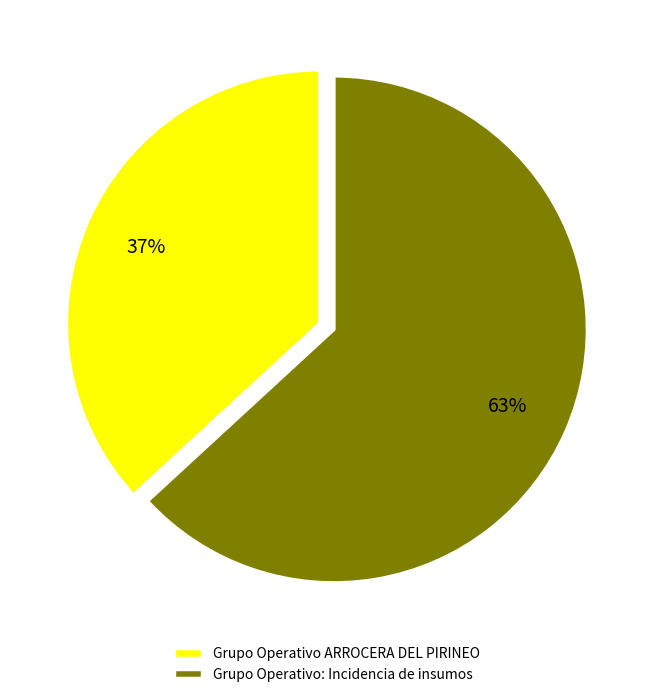

True or false: Grupo Operativo: Incidencia de insumos accounts for 55% of the total.

False